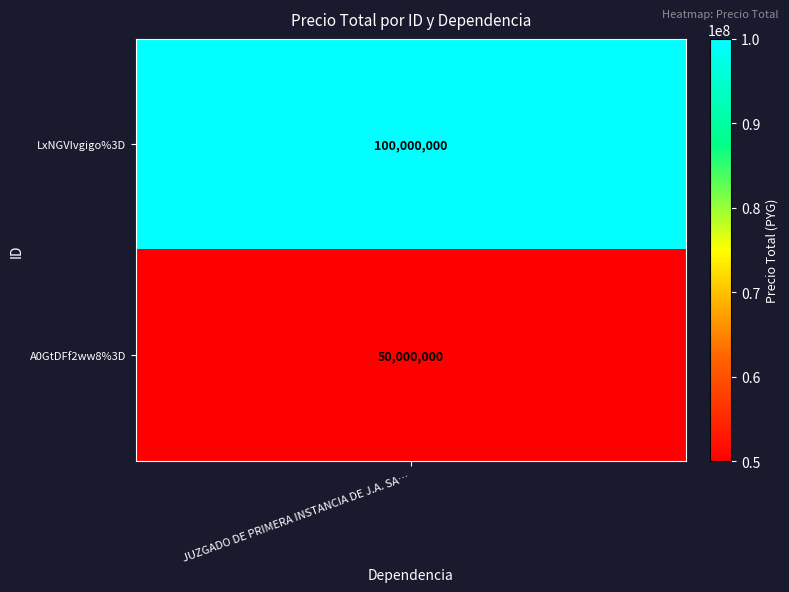

Which has a higher value, LxNGVIvgigo%3D or A0GtDFf2ww8%3D?

LxNGVIvgigo%3D